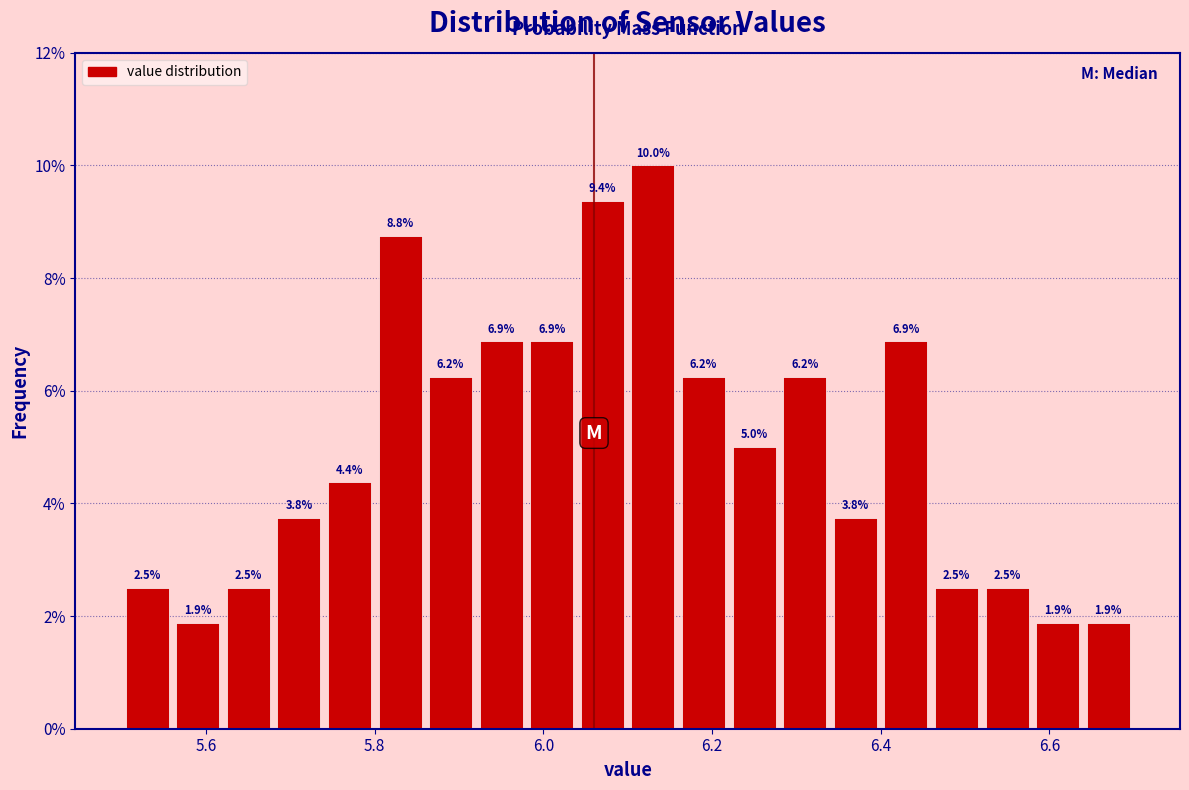

Around what value on the x-axis is the tallest bar? Give the approximate position of its centre, as read against the axis.

6.14